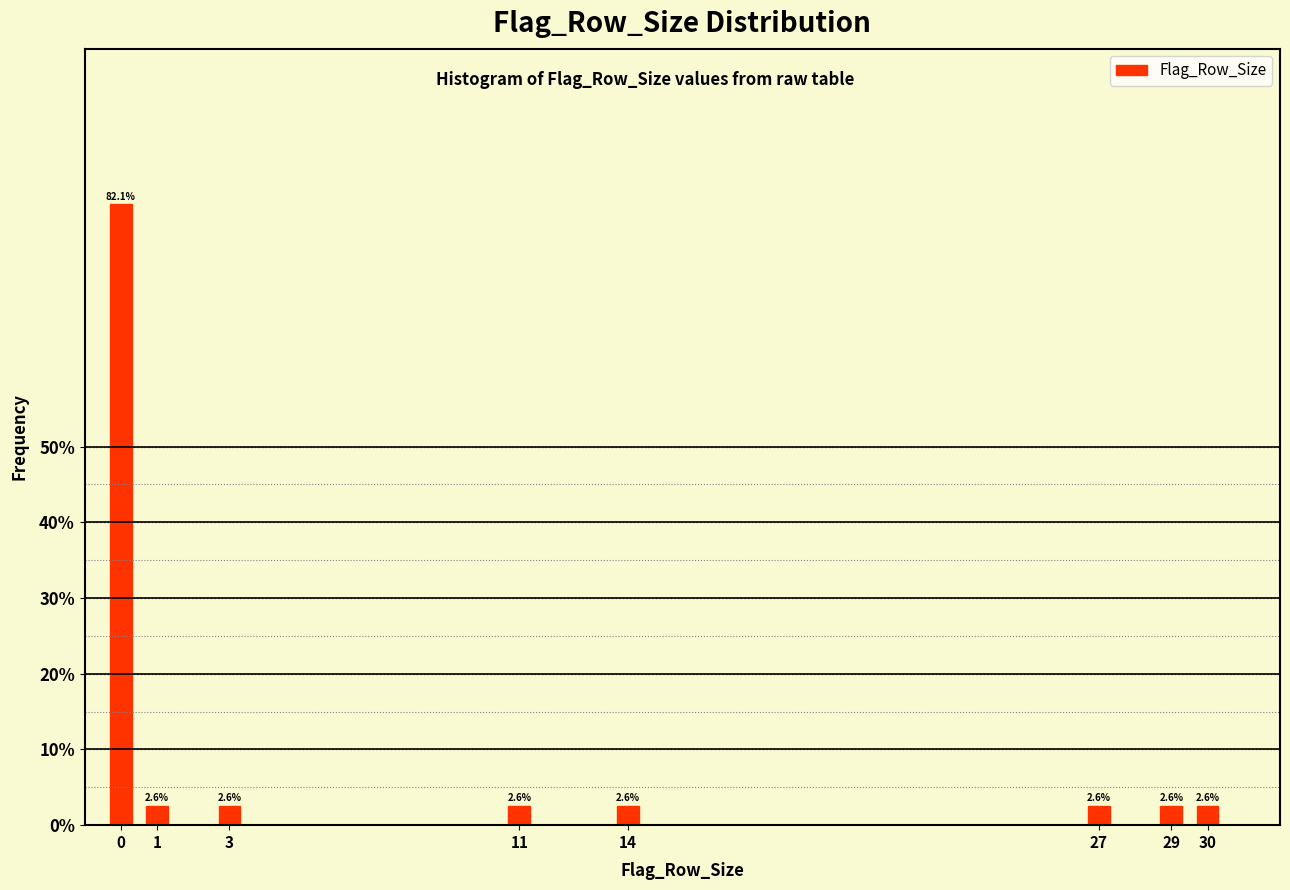

Reading left to right, extract all data points from this chart.

82.1	2.6	2.6	2.6	2.6	2.6	2.6	2.6